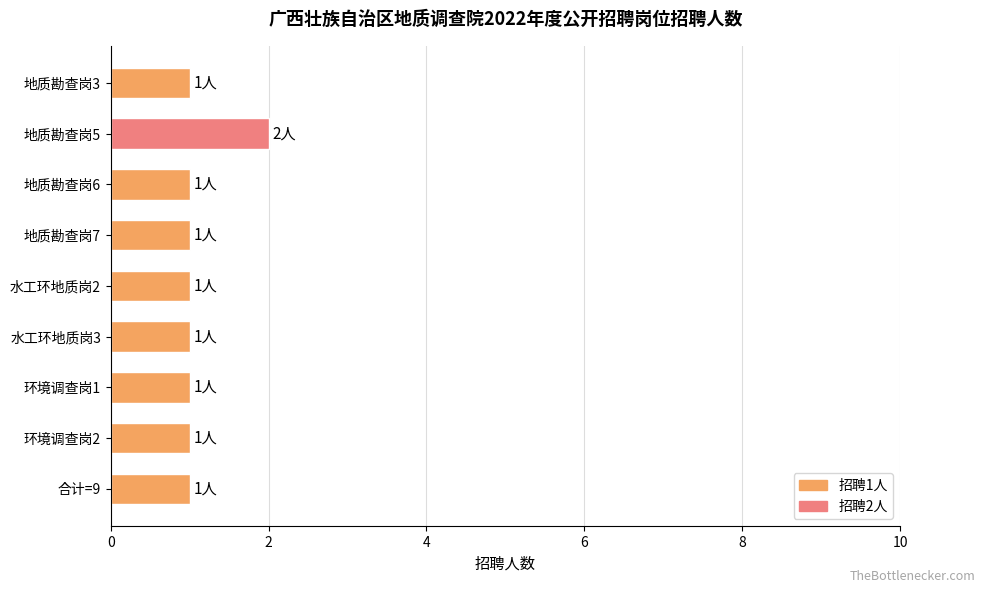

Which label corresponds to the largest value in the chart?

地质勘查岗5